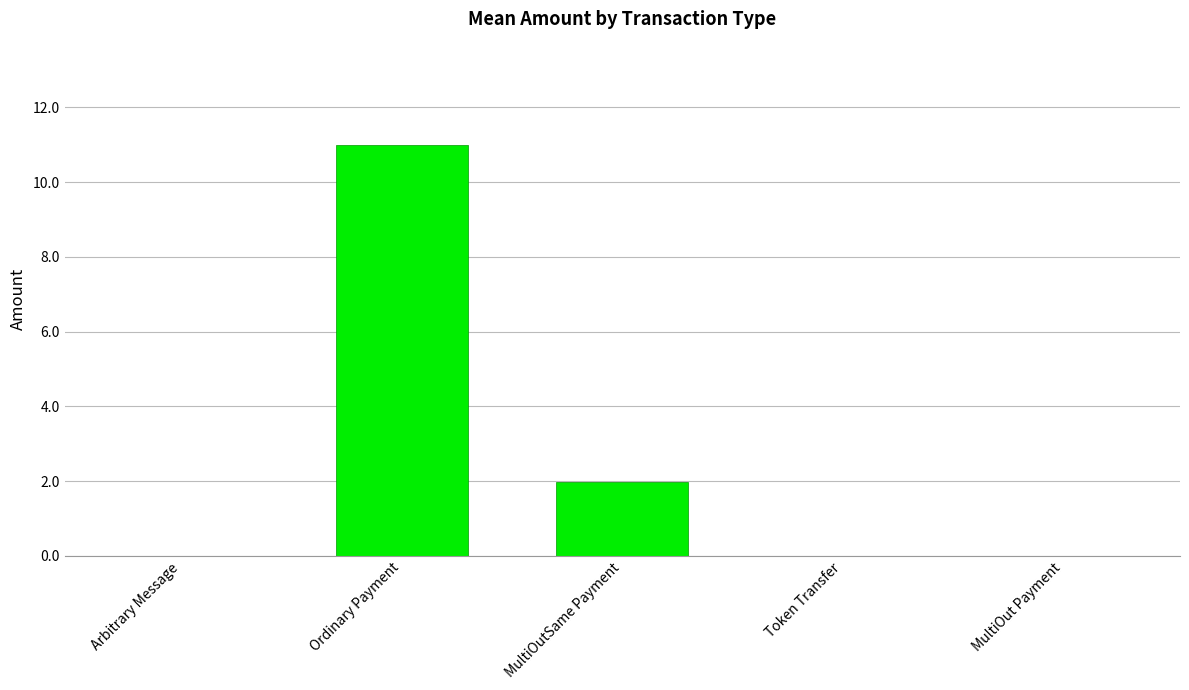

Does the chart contain stacked bars?

No